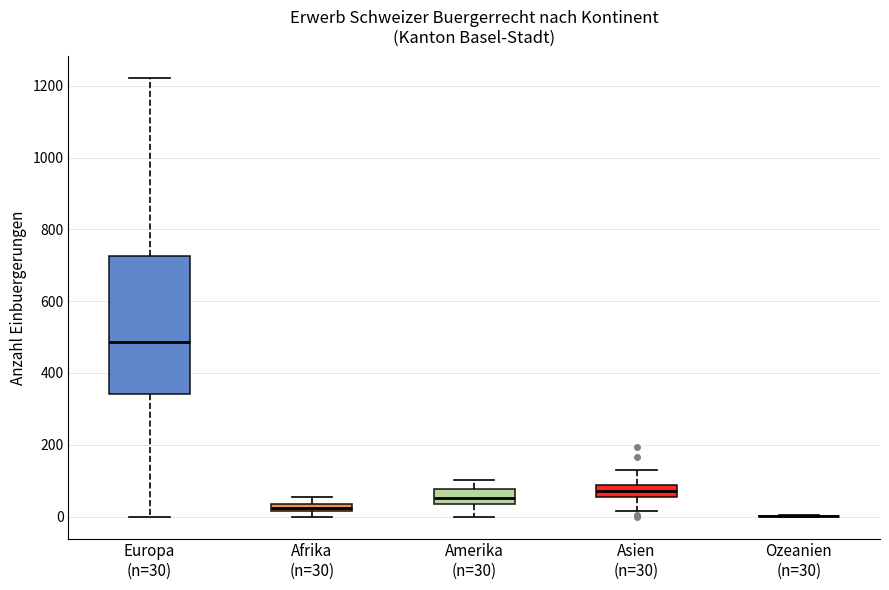

Where does the lower whisker of the box for Europa (n=30) end on the y-axis? The values are not printed on the chart, so give them approximately, as read against the axis.

0